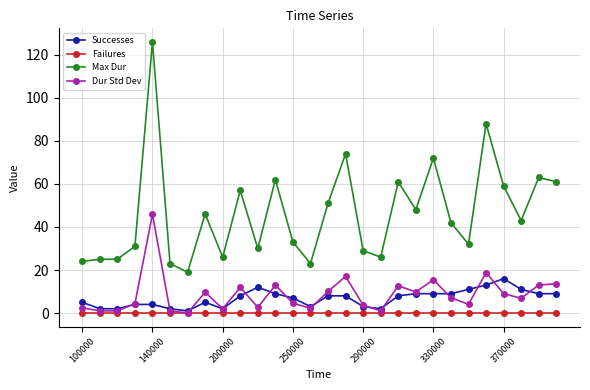

How many lines are shown in the chart?

4